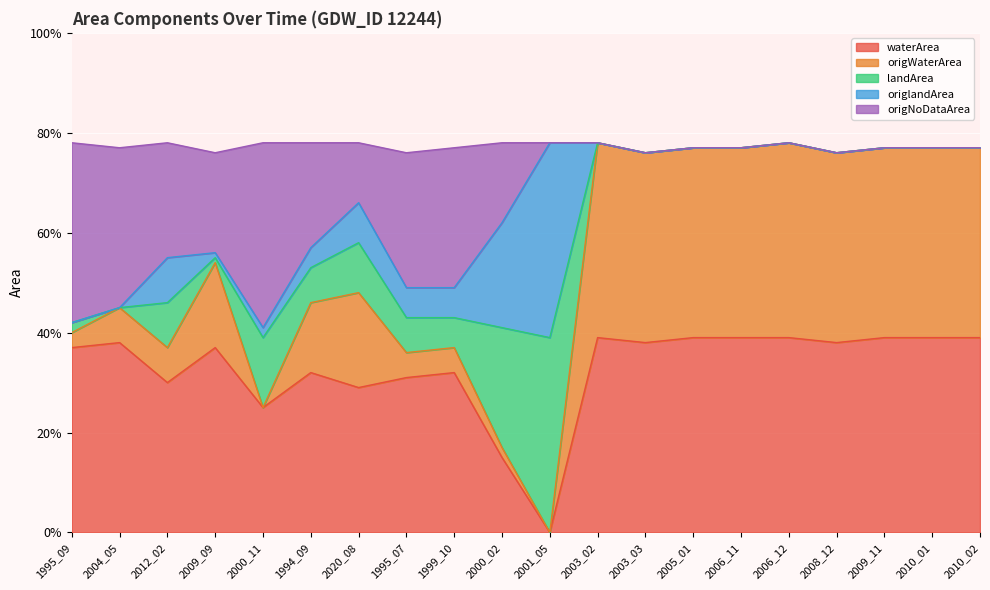

The waterArea series shows 0.2 at 2000_02. True or false?

False